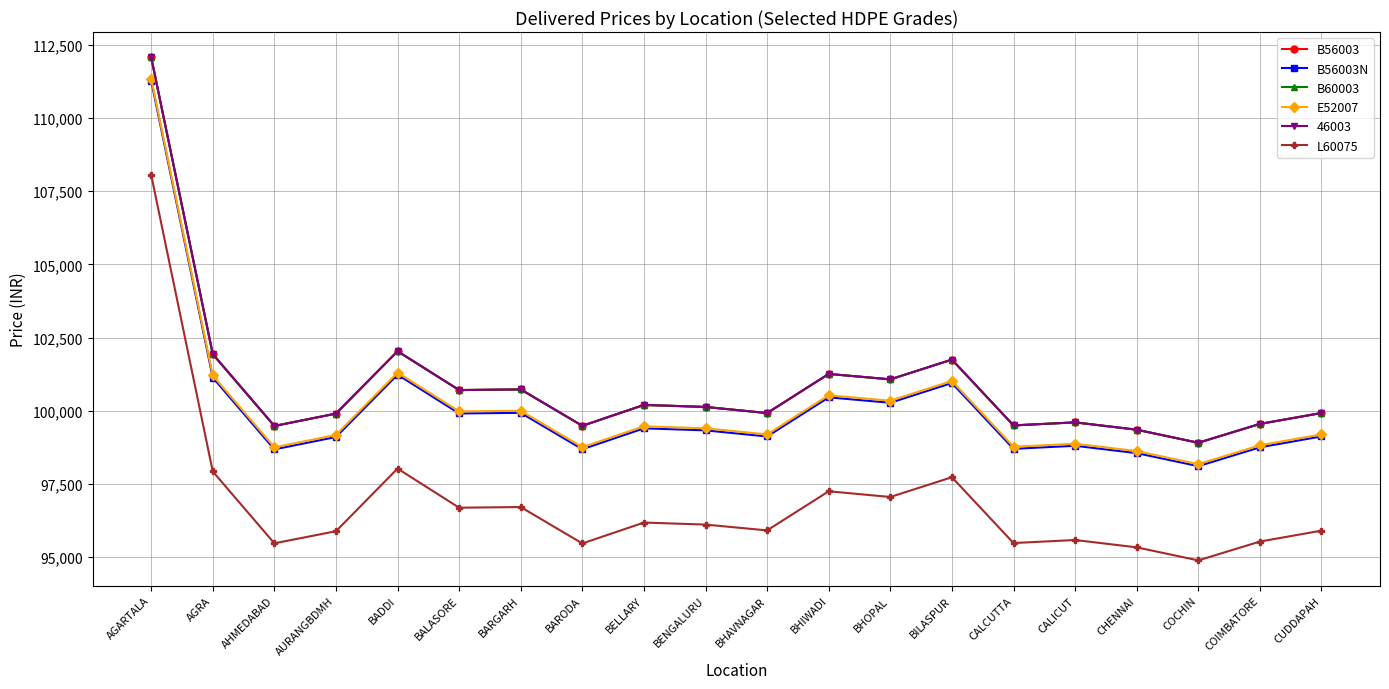

Which category has the lowest value across all series?

COCHIN